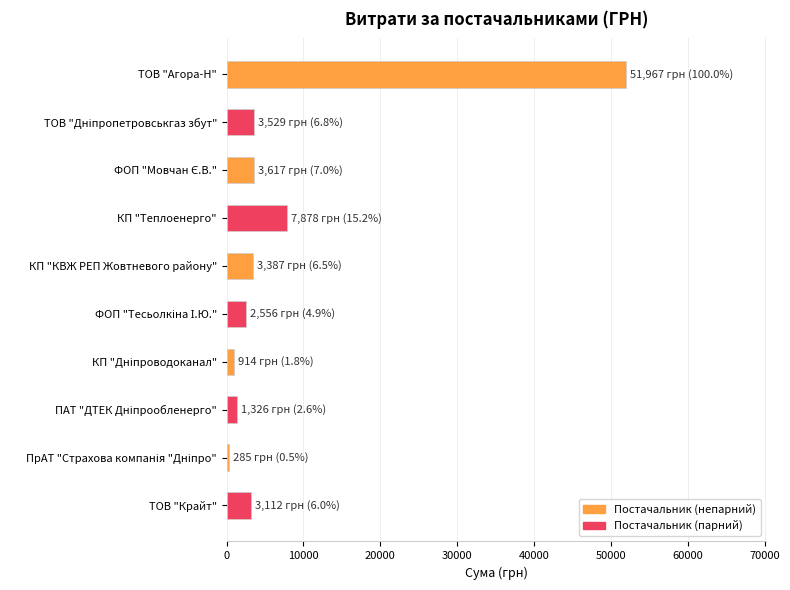

The chart shows a value of 84245.7 at ТОВ "Агора-Н". True or false?

False